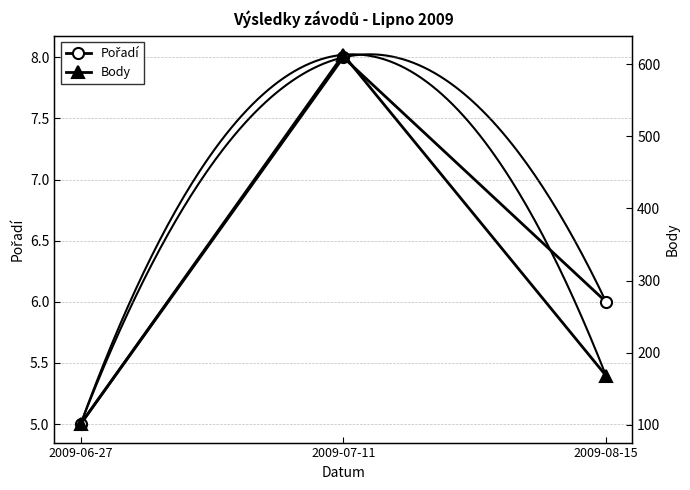

At which label does Pořadí first exceed 6?

2009-07-11